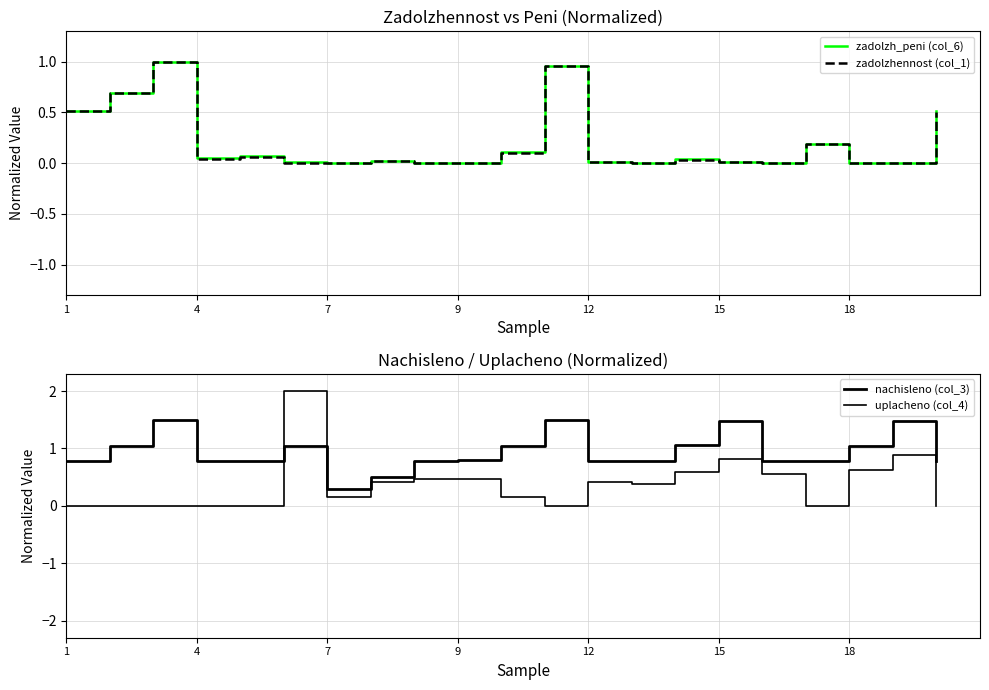

Reading left to right, transcribe all the data shown in this chart.

zadolzh_peni (col_6): 0.5	0.7	1.0	0.1	0.1	0.0	0.0	0.0	0.0	0.0	0.1	1.0	0.0	0.0	0.0	0.0	0.0	0.2	0.0	0.0	0.5
zadolzhennost (col_1): 0.5	0.7	1.0	0.0	0.1	0.0	0.0	0.0	0.0	0.0	0.1	1.0	0.0	0.0	0.0	0.0	0.0	0.2	0.0	0.0	0.5
nachisleno (col_3): 0.8	1.0	1.5	0.8	0.8	1.0	0.3	0.5	0.8	0.8	1.0	1.5	0.8	0.8	1.1	1.5	0.8	0.8	1.0	1.5	0.8
uplacheno (col_4): 0.0	0.0	0.0	0.0	0.0	2.0	0.2	0.4	0.5	0.5	0.2	0.0	0.4	0.4	0.6	0.8	0.6	0.0	0.6	0.9	0.0